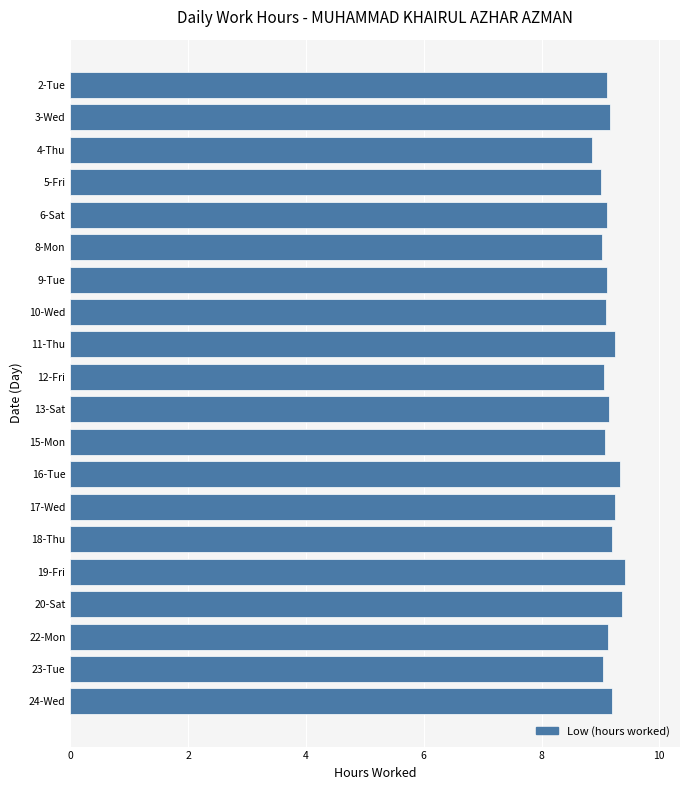

True or false: the data shows 3.9 at 15-Mon.

False